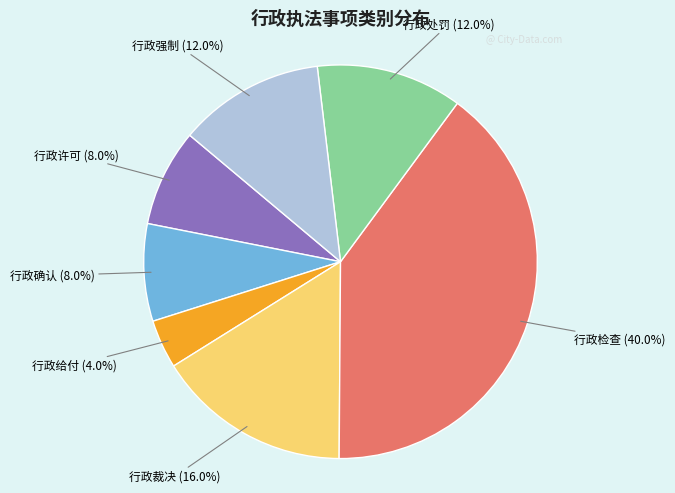

Count the number of slices in the pie.

7